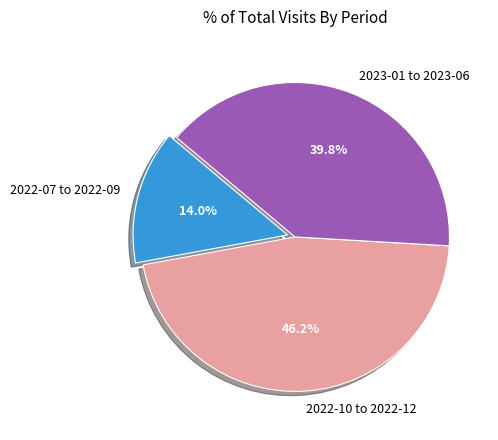

Do 2022-10 to 2022-12 and 2023-01 to 2023-06 together represent more than half of the pie?

Yes